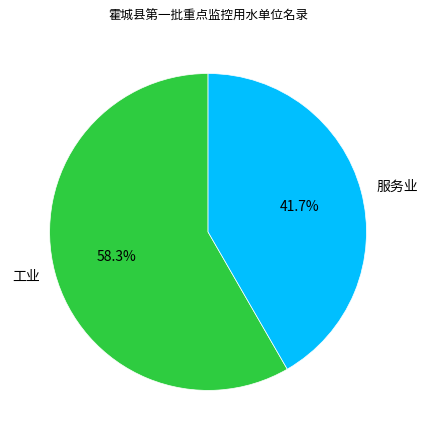

How many slices are in this pie chart?

2